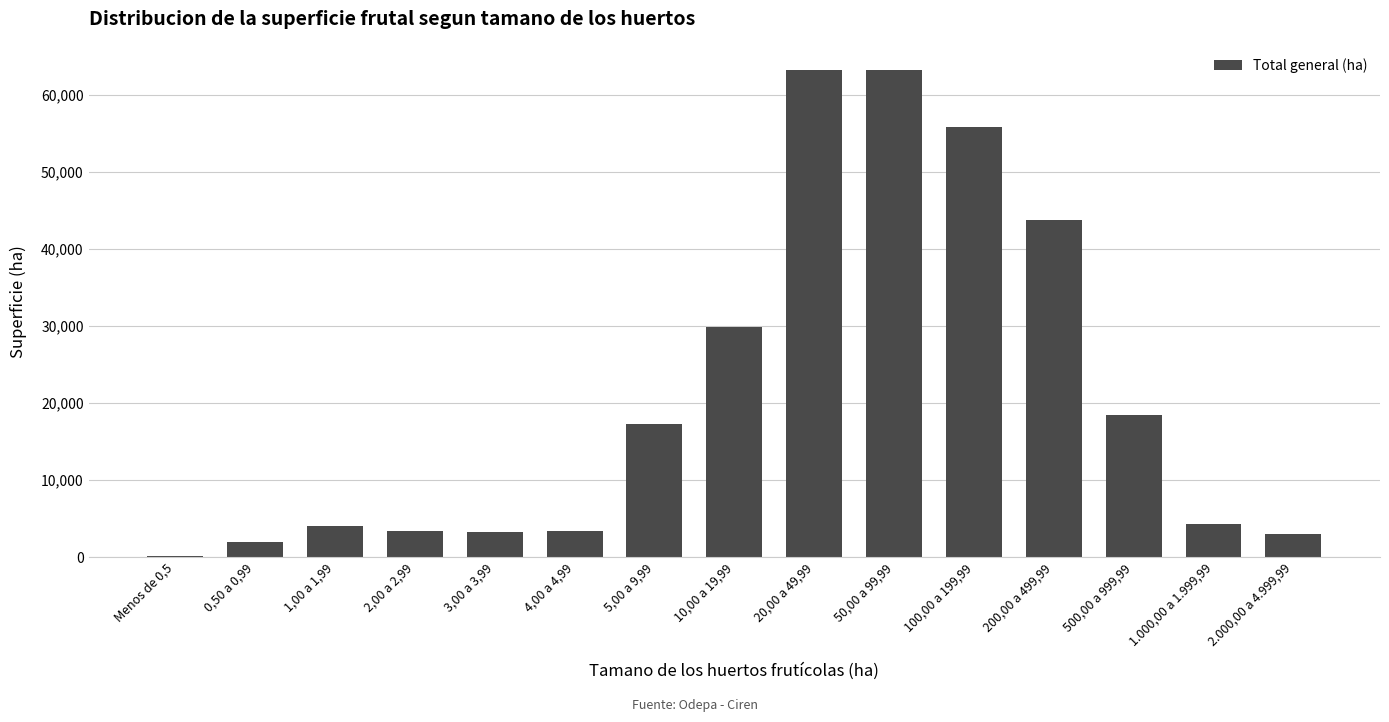

What value does the data have at Menos de 0,5?

89.8